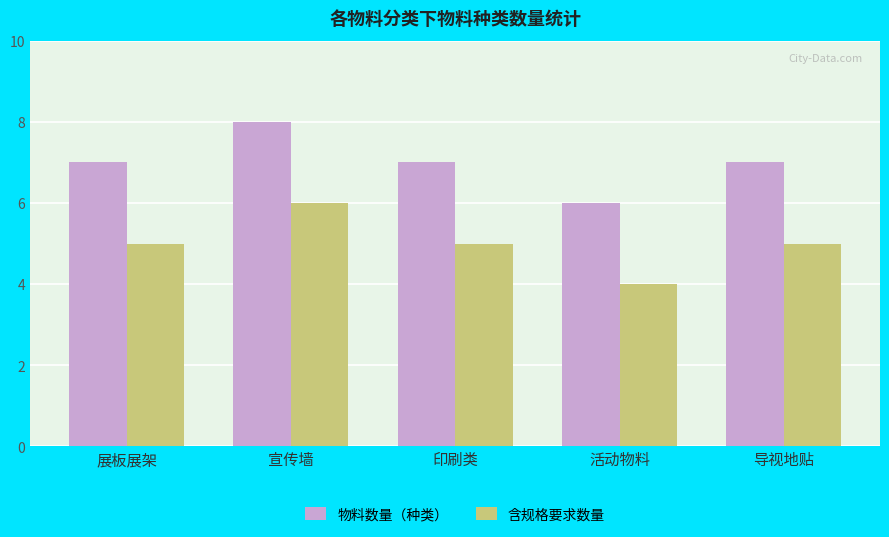

What is the difference between the second highest and minimum values in the 含规格要求数量 series?

1